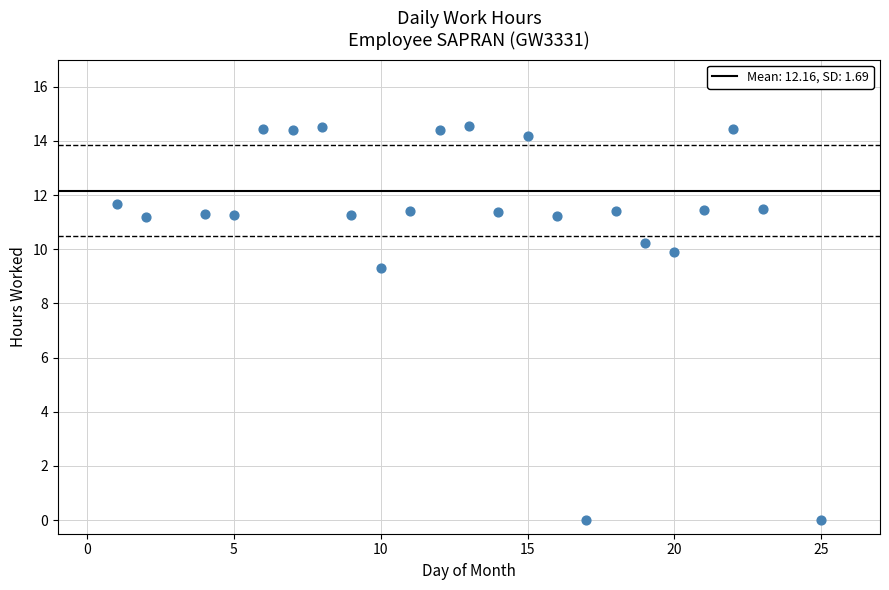

What Y value in the scatter plot is closest to 7?

9.3